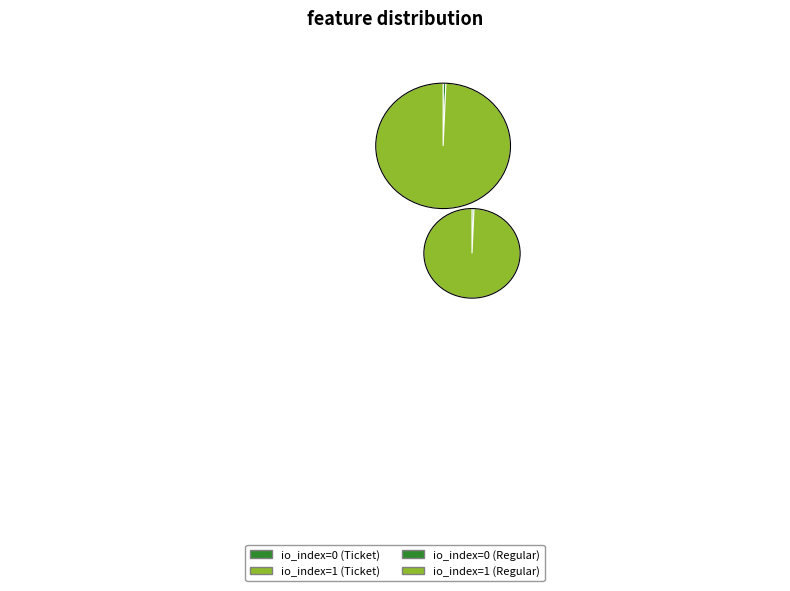

Count the number of slices in the pie.

2